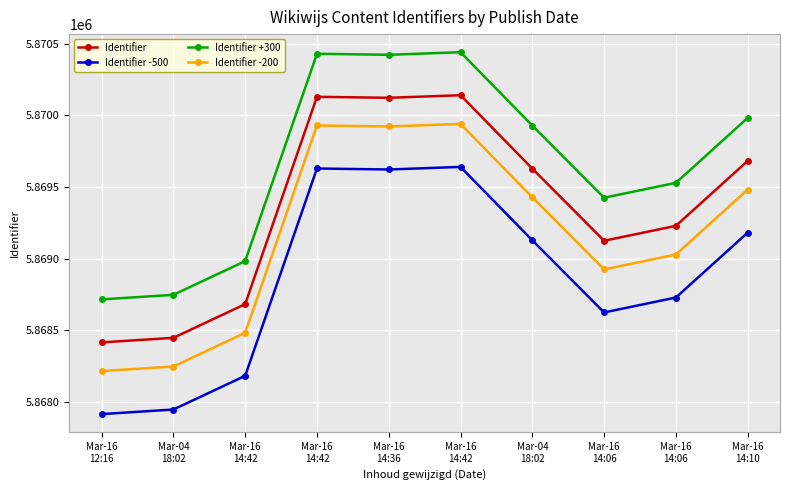

Reading right to left, transcribe all the data shown in this chart.

Identifier: 5869682	5869229	5869125	5869628	5870140	5870122	5870129	5868683	5868448	5868416
Identifier -500: 5869182	5868729	5868625	5869128	5869640	5869622	5869629	5868183	5867948	5867916
Identifier +300: 5869982	5869529	5869425	5869928	5870440	5870422	5870429	5868983	5868748	5868716
Identifier -200: 5869482	5869029	5868925	5869428	5869940	5869922	5869929	5868483	5868248	5868216